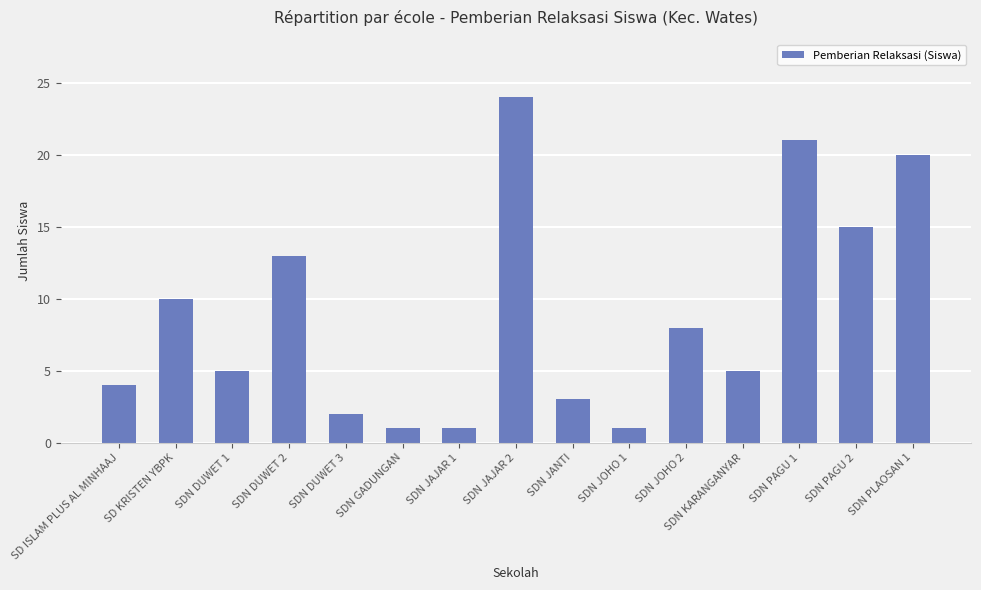

True or false: the data shows 5 at SDN JOHO 2.

False